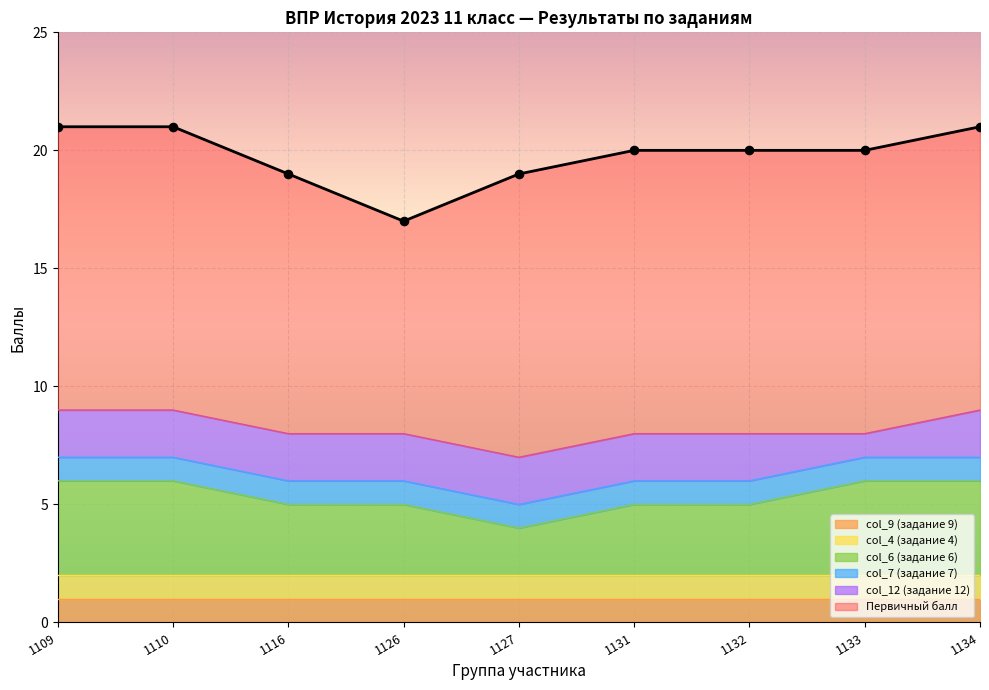

At how many categories does at least one series exceed 15?

9